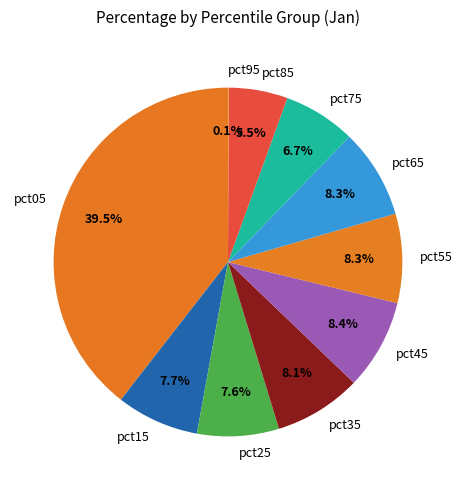

The pct05 slice represents 27% of the pie. True or false?

False